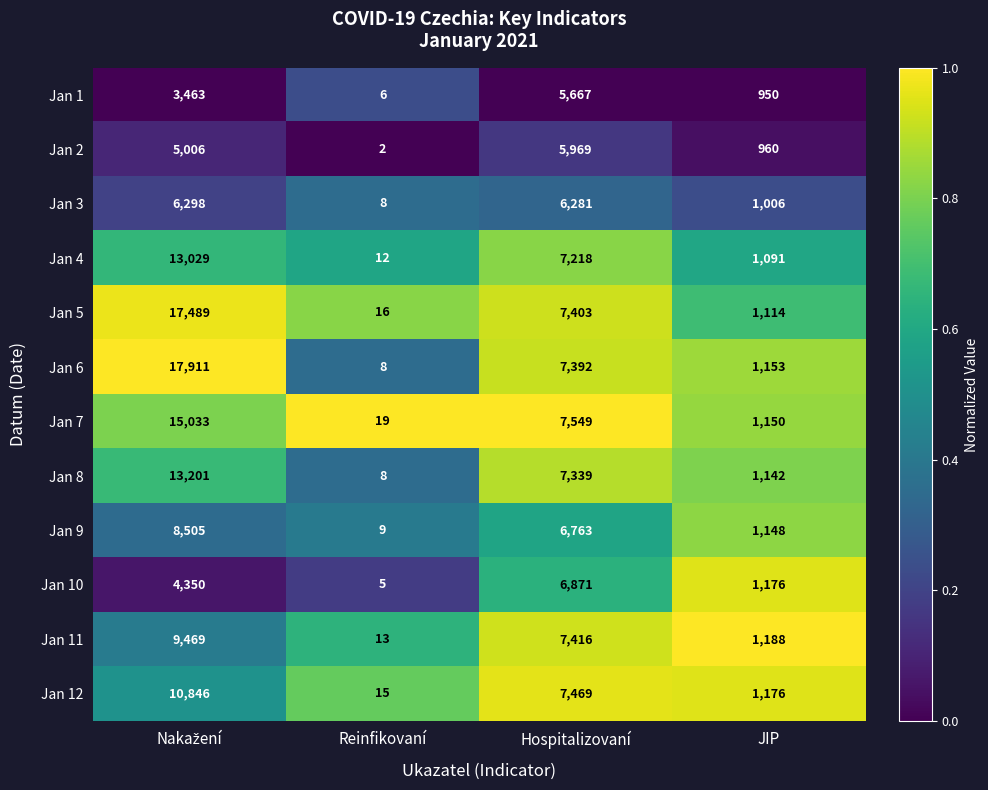

How many Jan 9 values are between 1148 and 8505?

3